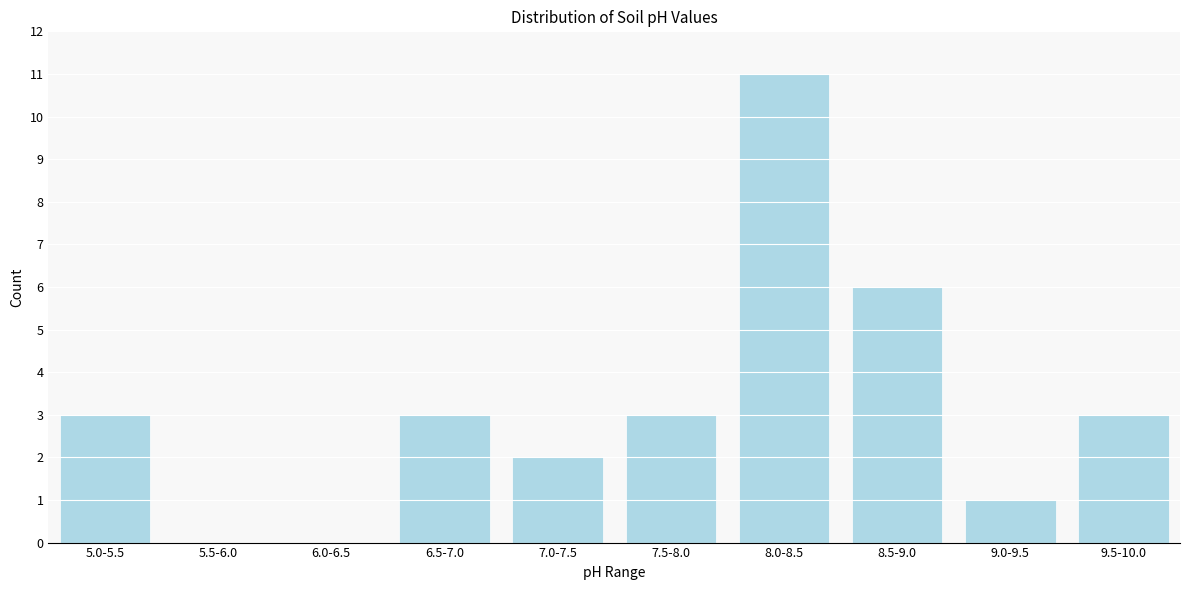

Reading left to right, transcribe all the data shown in this chart.

5.0-5.5=3	5.5-6.0=0	6.0-6.5=0	6.5-7.0=3	7.0-7.5=2	7.5-8.0=3	8.0-8.5=11	8.5-9.0=6	9.0-9.5=1	9.5-10.0=3